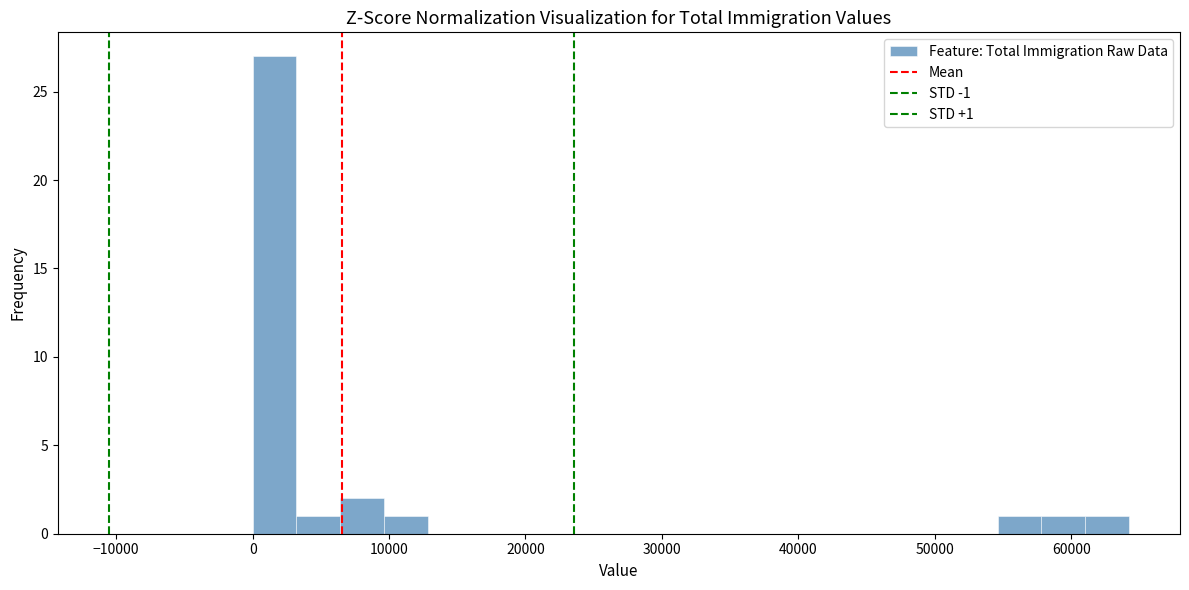

Read against the x-axis, roughly where is the centre of the tallest bar?

2000